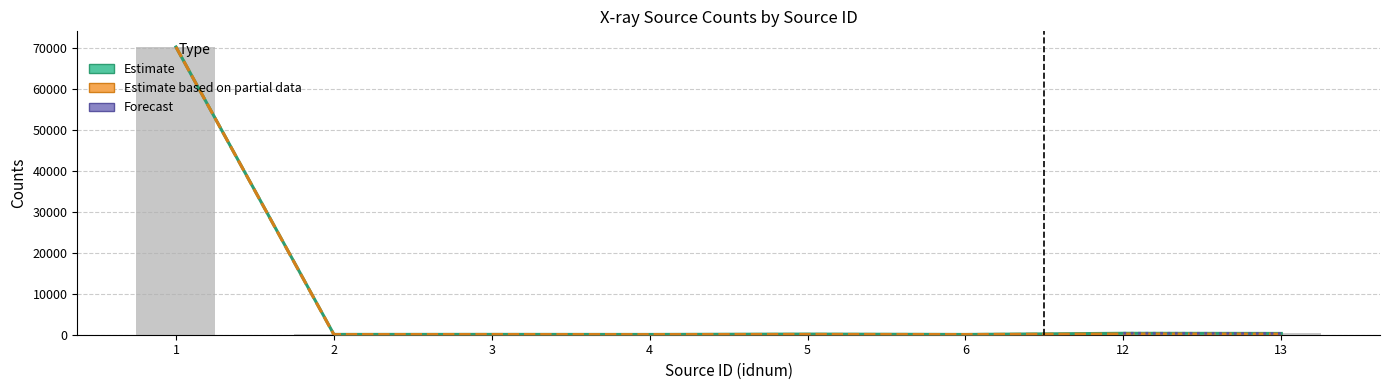

True or false: cnts has a value of 45582.6 at 1.

False